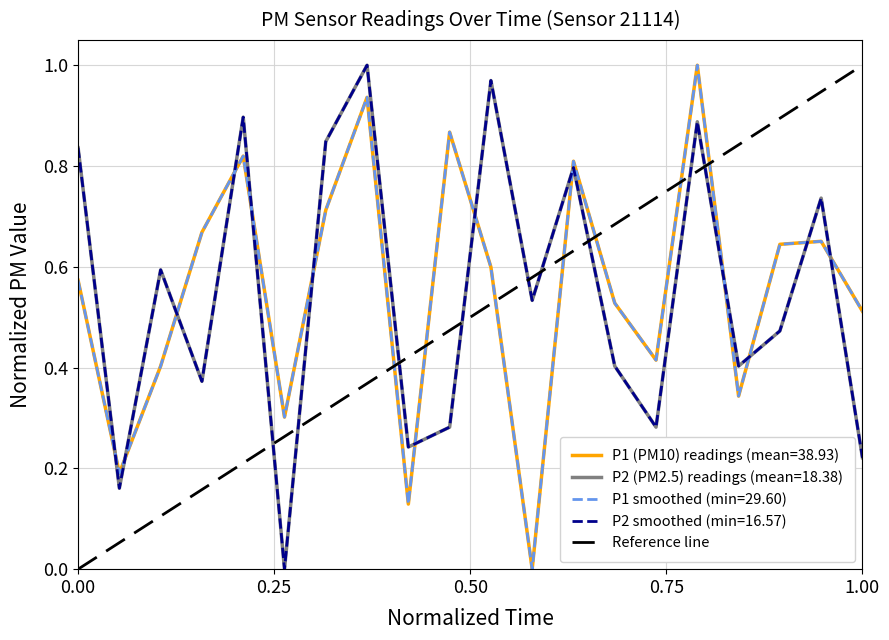

What is the maximum value shown in the chart?

1